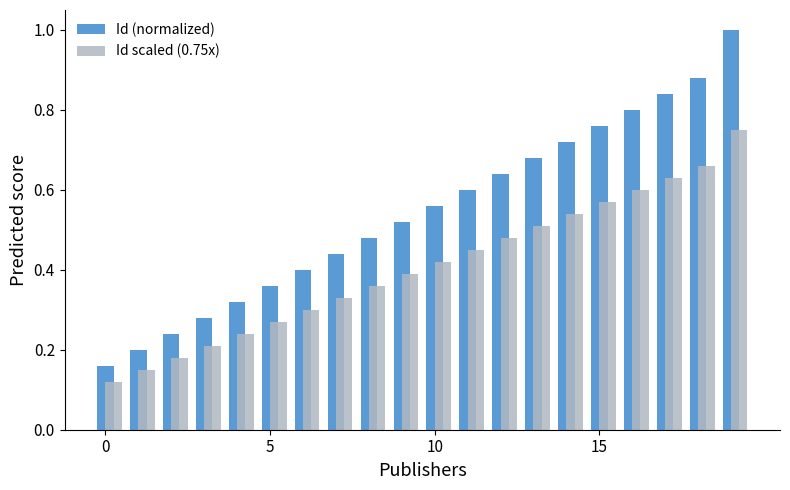

Which series has the widest spread of values?

Id (normalized)